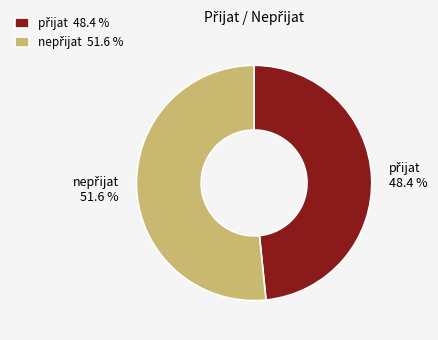

Is there any slice that represents more than half of the pie?

Yes